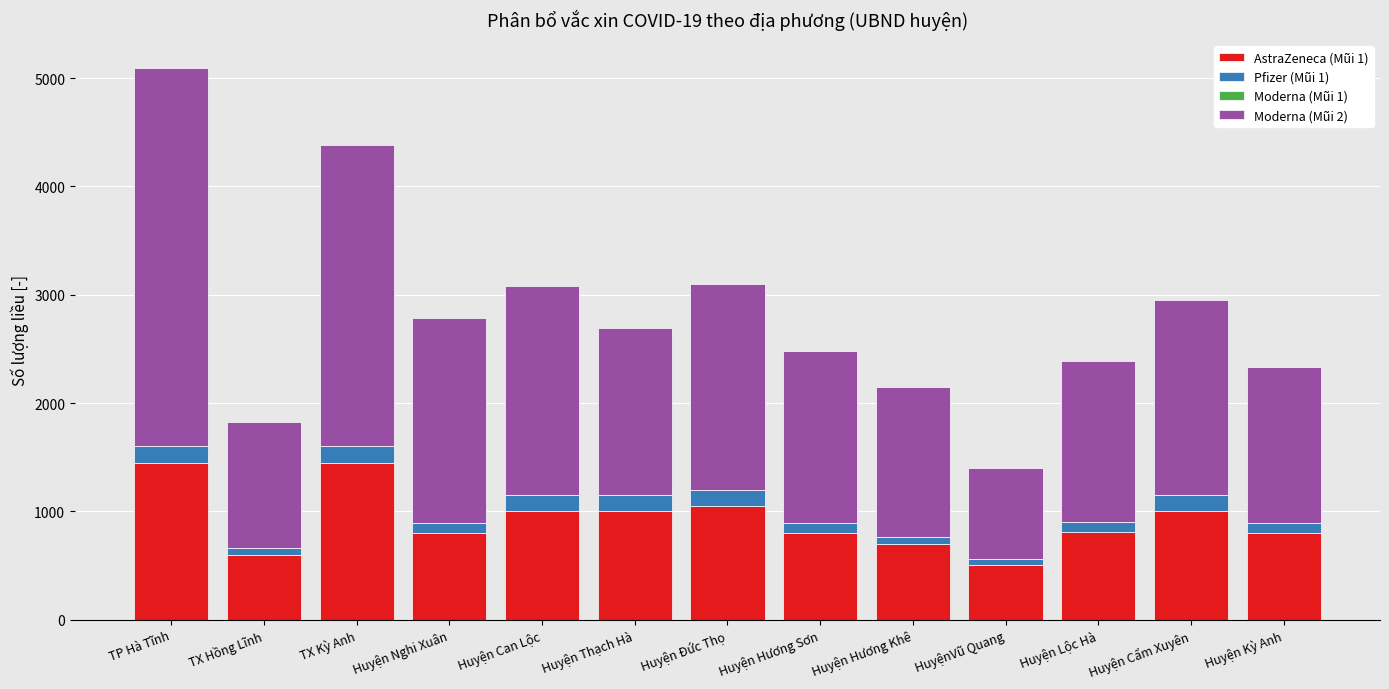

What is the difference between the maximum and minimum values in the AstraZeneca (Mũi 1) series?

950